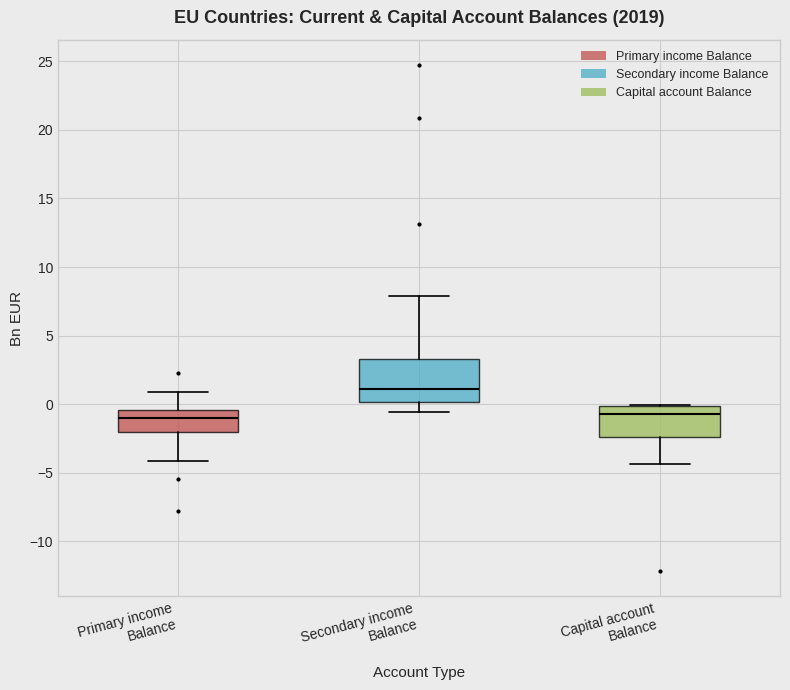

Reading left to right, read every box against the y-axis: the position of its median line, the range the box covers, and the ends of its whiskers. The values are not printed on the chart, so give them approximately, as read against the axis.

Primary income Balance: median -1.0, box -2.0 to -0.5, whiskers -4.0 to 1.0
Secondary income Balance: median 1.0, box 0.0 to 3.5, whiskers -0.5 to 8.0
Capital account Balance: median -0.5, box -2.5 to 0.0, whiskers -4.5 to 0.0